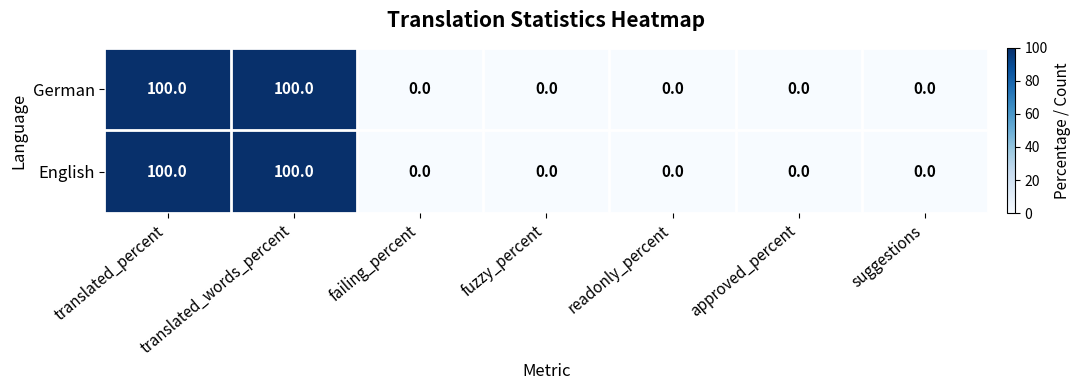

What is the difference between the second highest and minimum values in the English series?

100